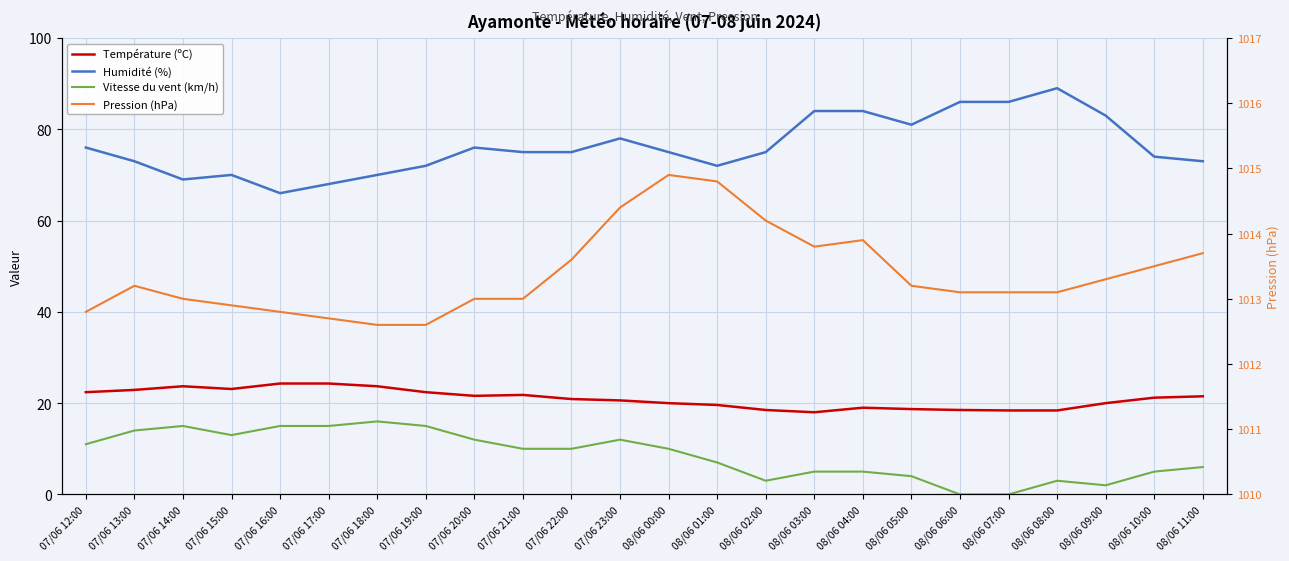

What is the spread (max minus min) of values at 07/06 13:00?

999.2